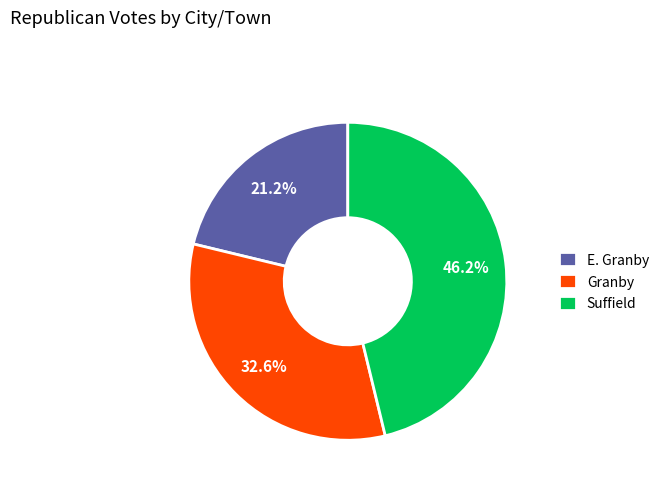

To the nearest percent, what portion does E. Granby represent?

21%